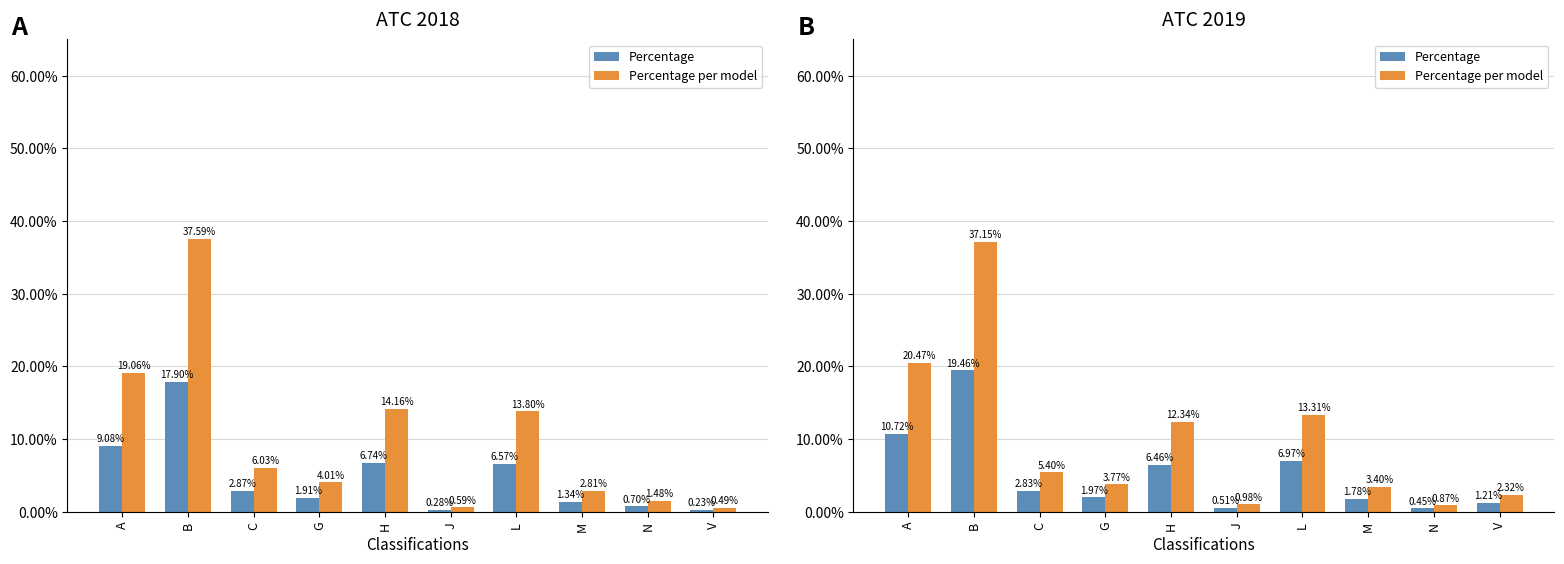

What is the difference between the Percentage per model values at A and V?

18.2